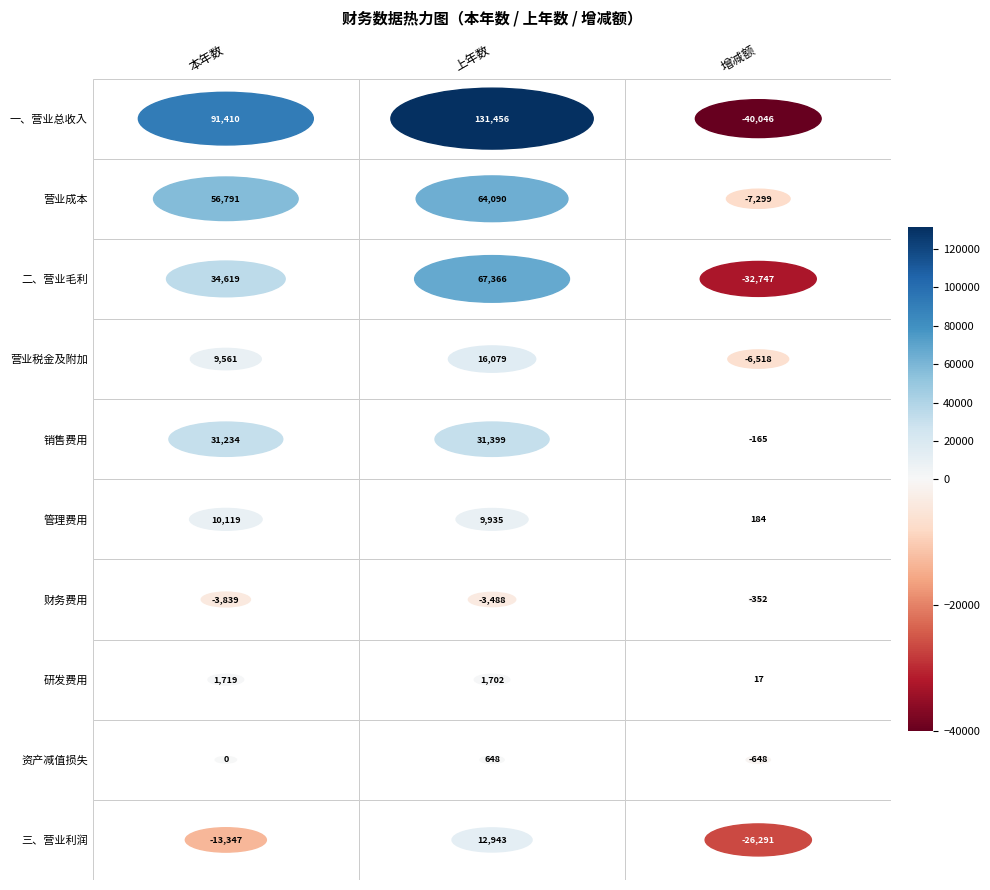

At how many categories does at least one series exceed -29624?

3